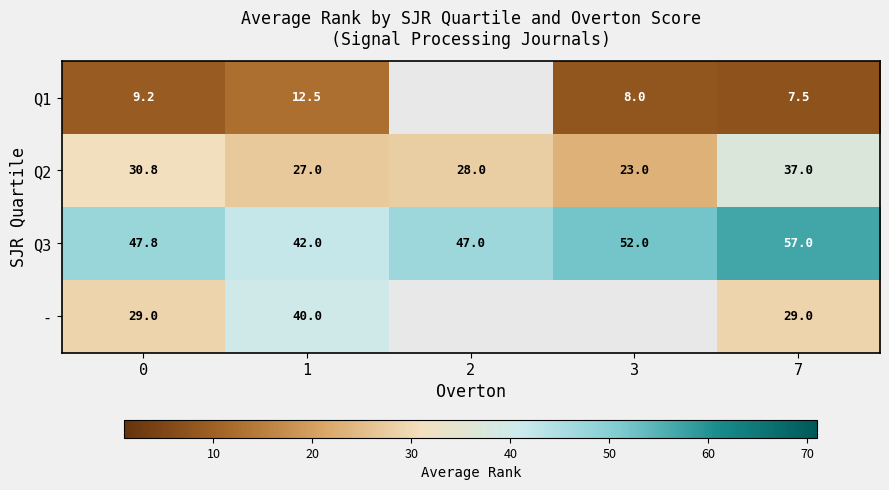

Is the value of Q2 at 2 greater than the value of Q3 at 1?

No